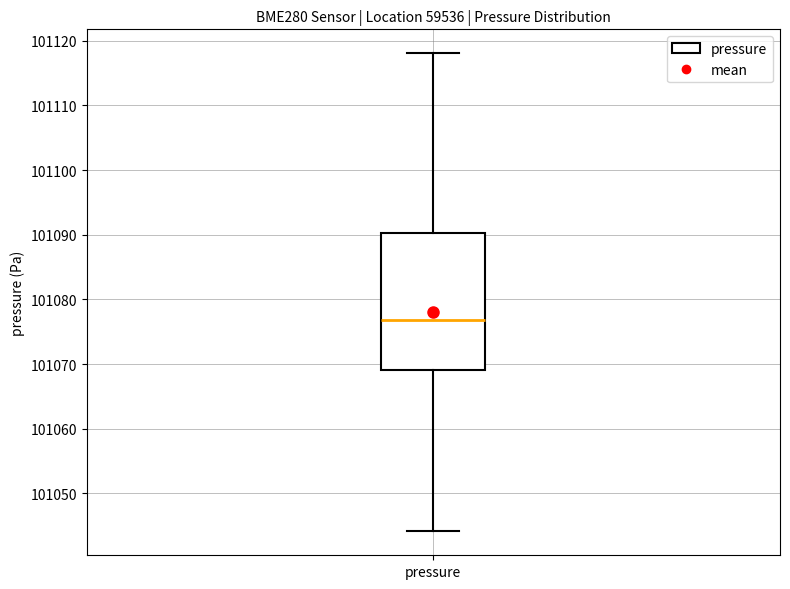

Where is the upper edge of the box for pressure on the y-axis? The values are not printed on the chart, so give them approximately, as read against the axis.

101090